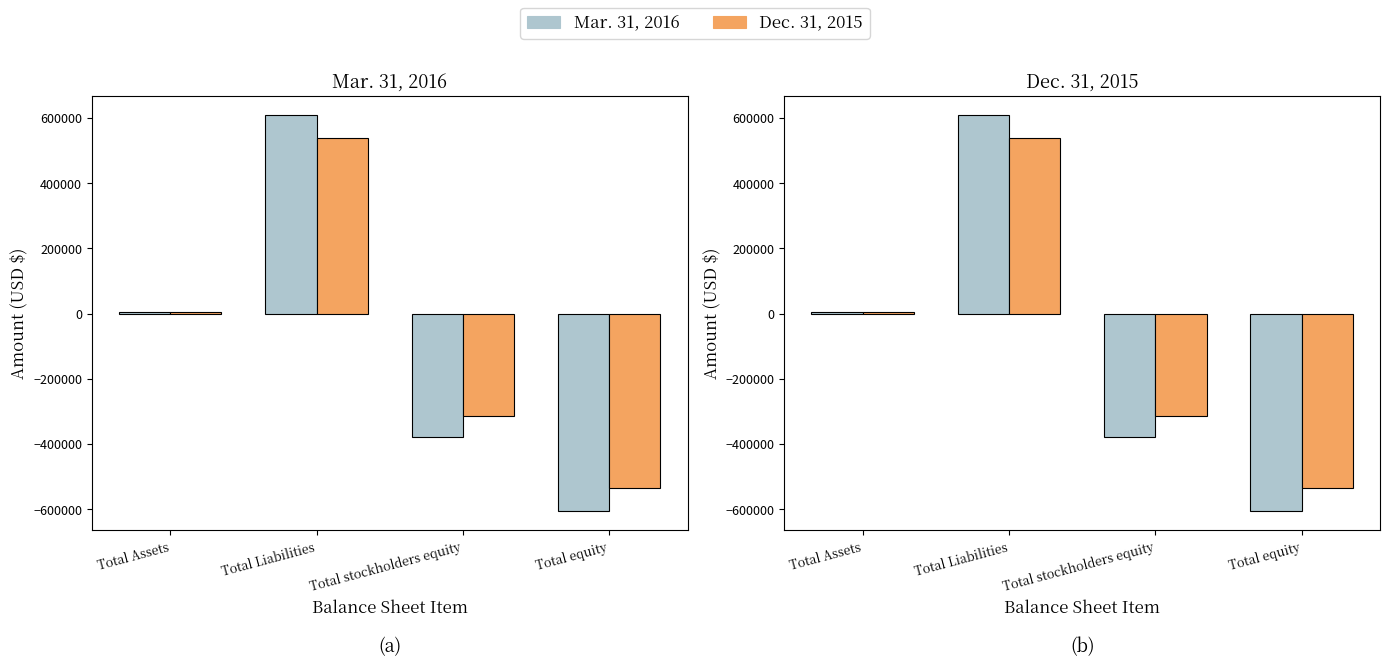

How many series are shown in this chart?

2